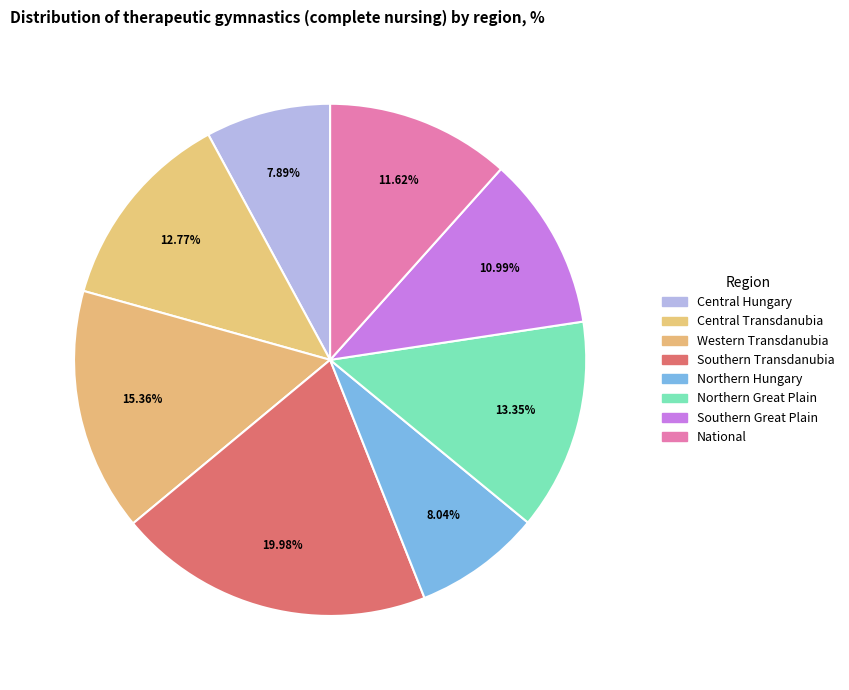

What is the ratio of the value at National to the value at Central Transdanubia?

0.9